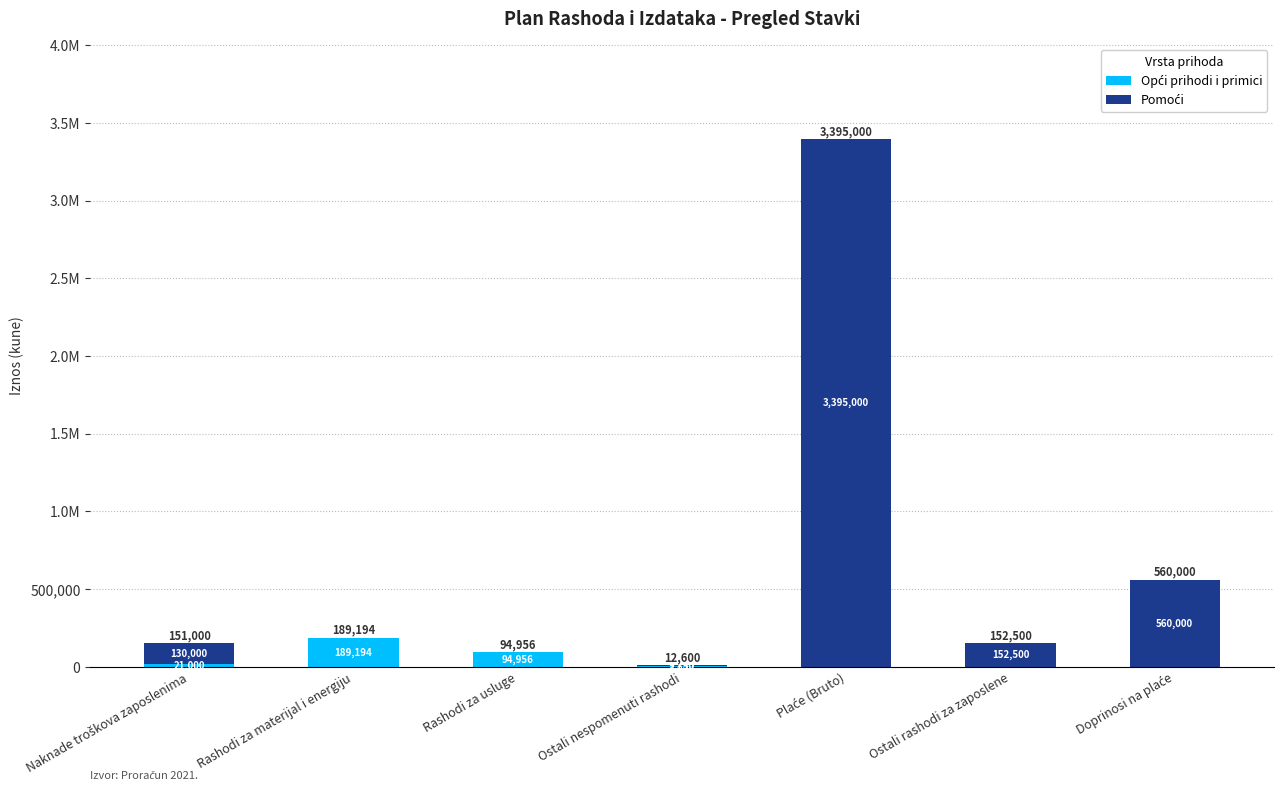

Does the chart contain stacked bars?

Yes